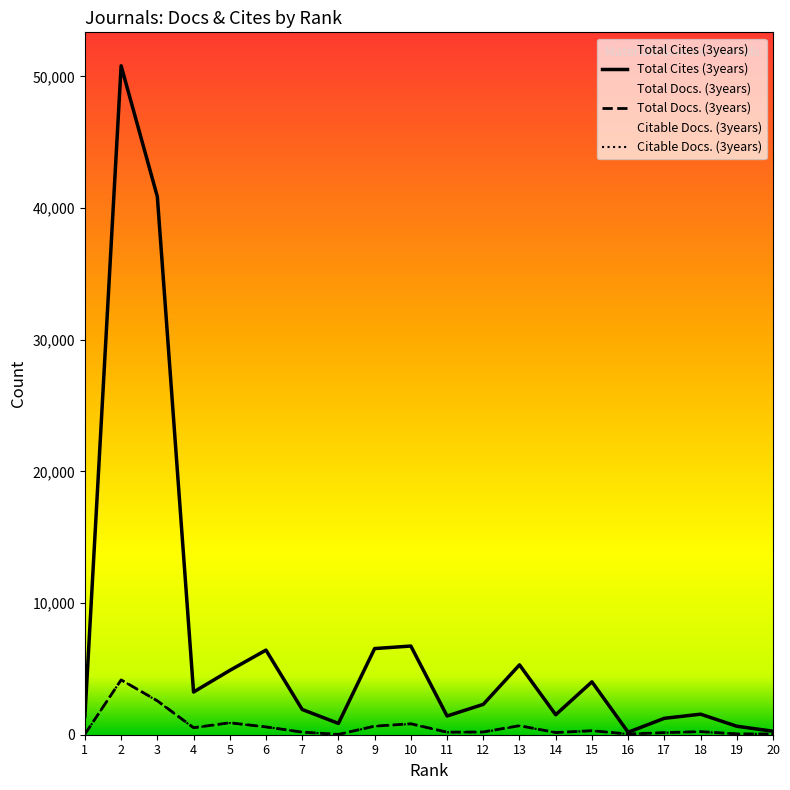

What is the greatest value displayed?

50804